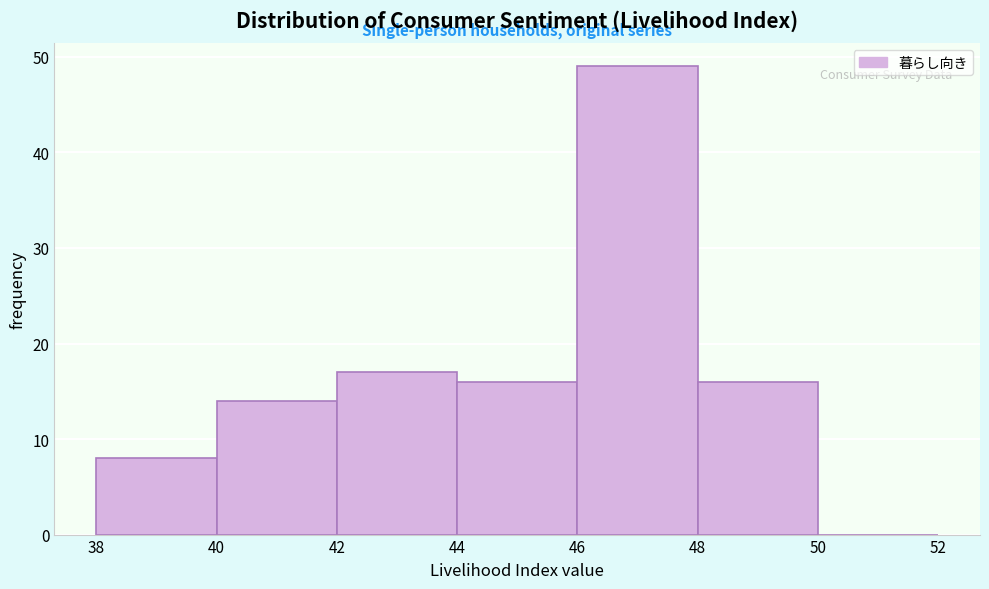

Reading left to right, transcribe this chart: for each bar, give the range it covers on the x-axis and its height. The values are not printed on the chart, so give them approximately, as read against the axis.

38 to 40: 8
40 to 42: 14
42 to 44: 17
44 to 46: 16
46 to 48: 49
48 to 50: 16
50 to 52: 0